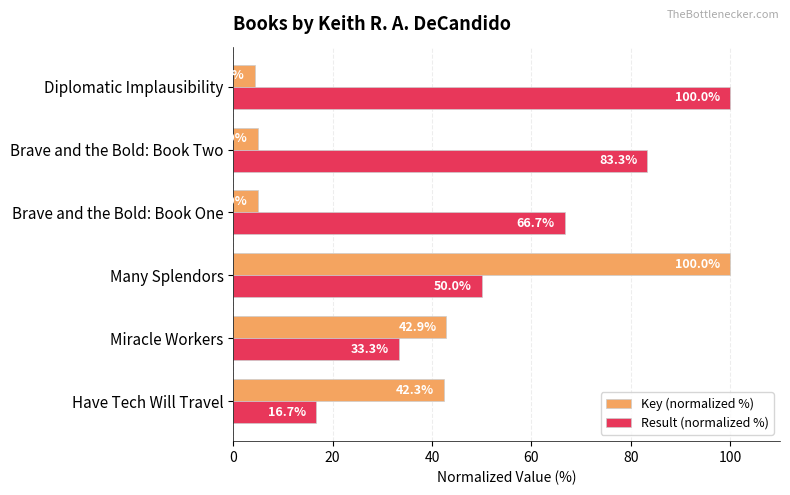

List the series in order of their overall mean, lowest first.

Key (normalized %), Result (normalized %)